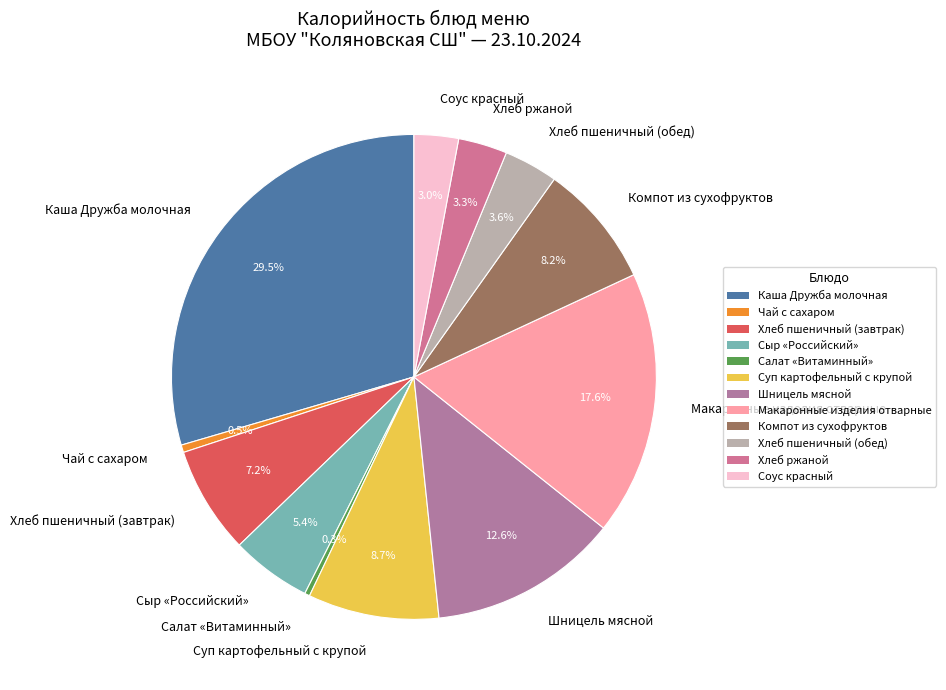

What percentage is NOT represented by Хлеб пшеничный (обед)?

96.4%